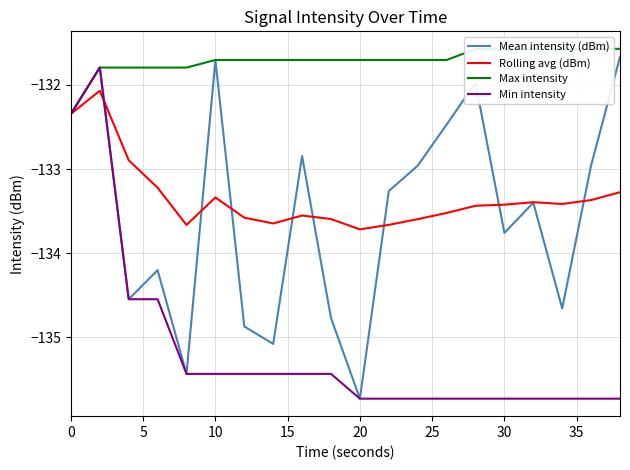

What is the greatest value displayed?

-131.6